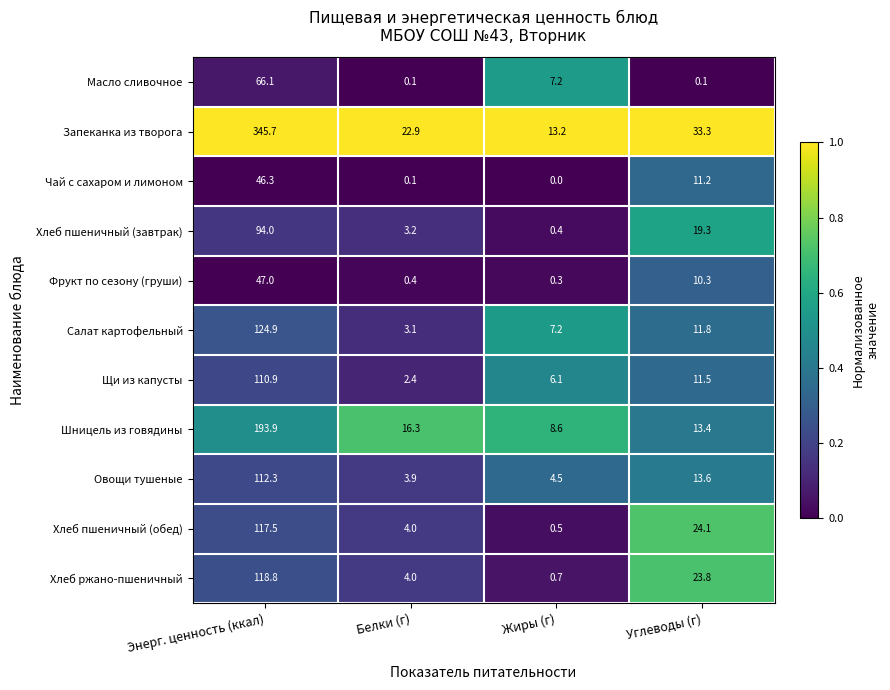

True or false: Чай с сахаром и лимоном has a value of 18.8 at Углеводы (г).

False